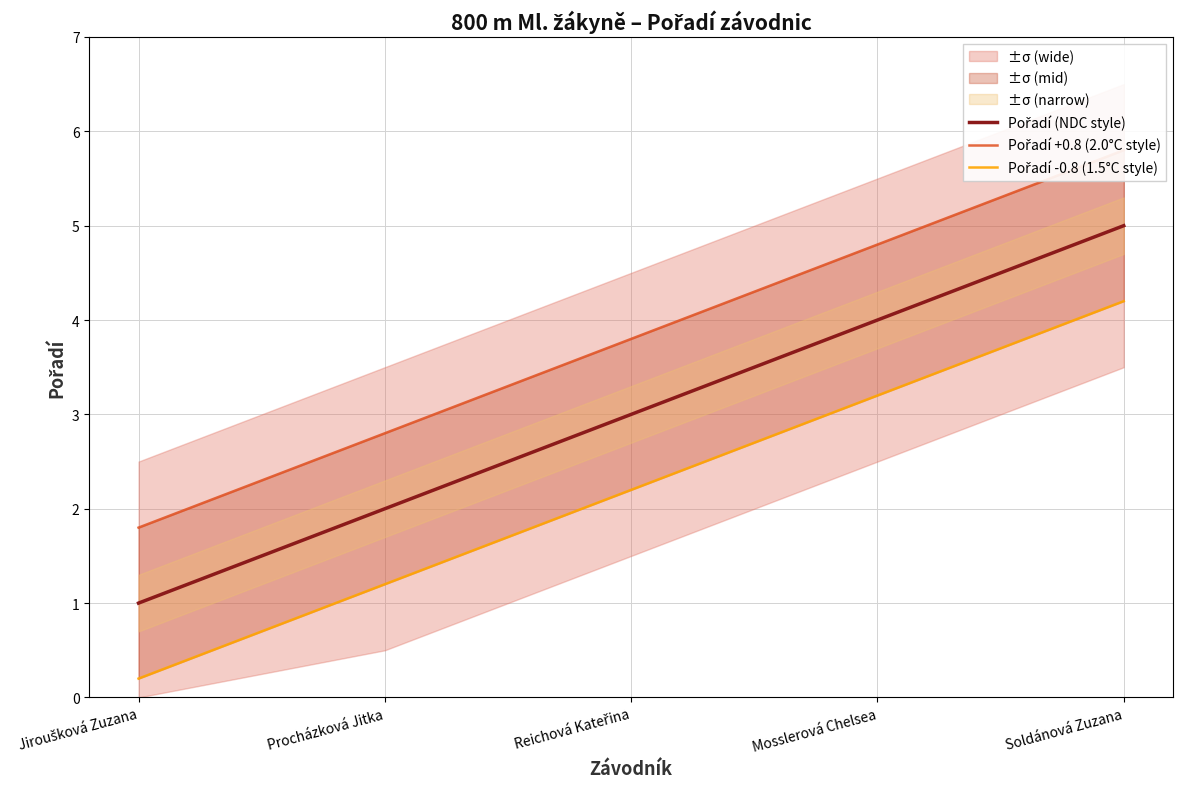

Is the value of Pořadí -0.8 (1.5°C style) at Jiroušková Zuzana greater than the value of Pořadí +0.8 (2.0°C style) at Mosslerová Chelsea?

No